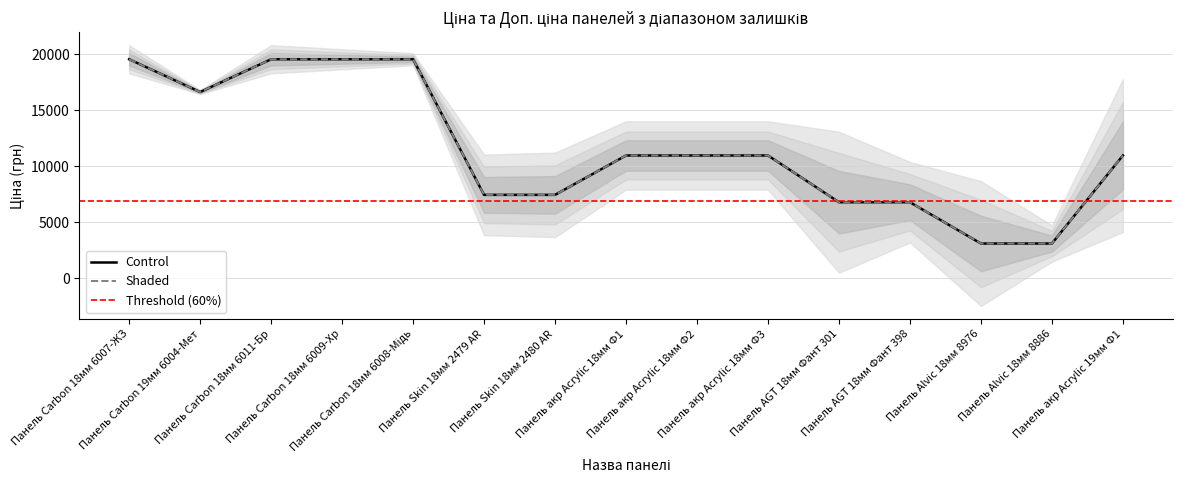

What is the maximum value for Control?

19564.9